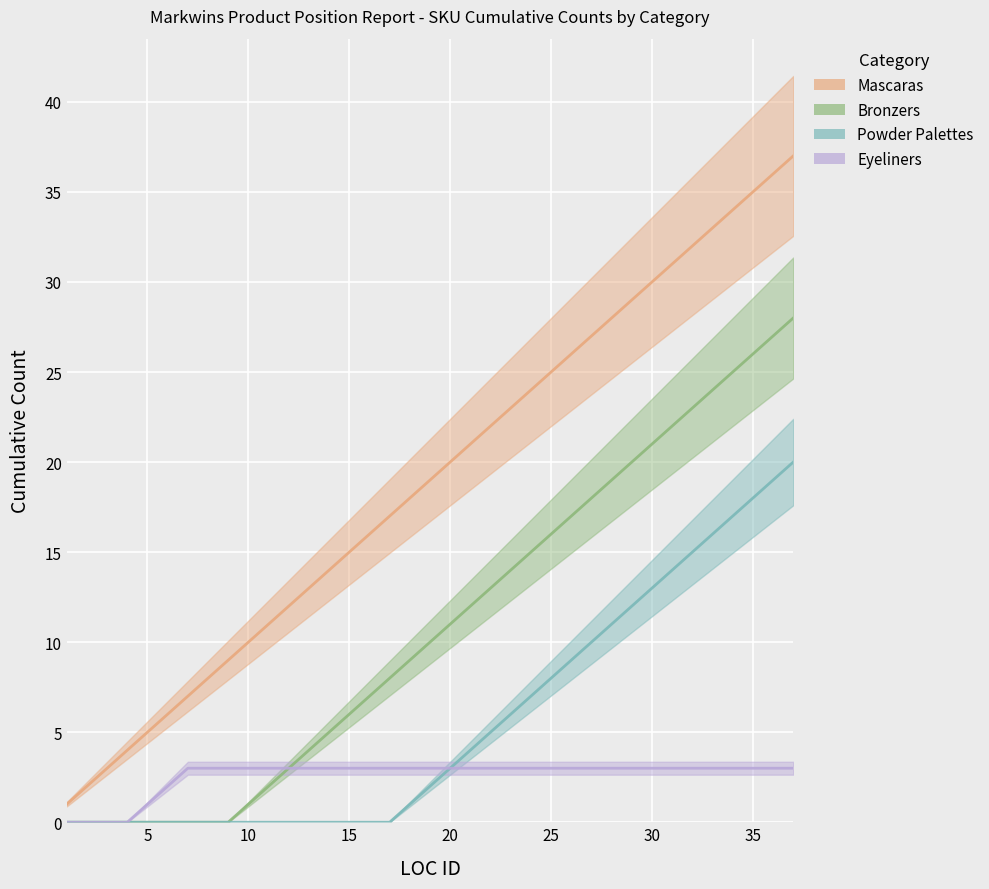

True or false: Bronzers has more than 2 points higher than both neighbors.

False